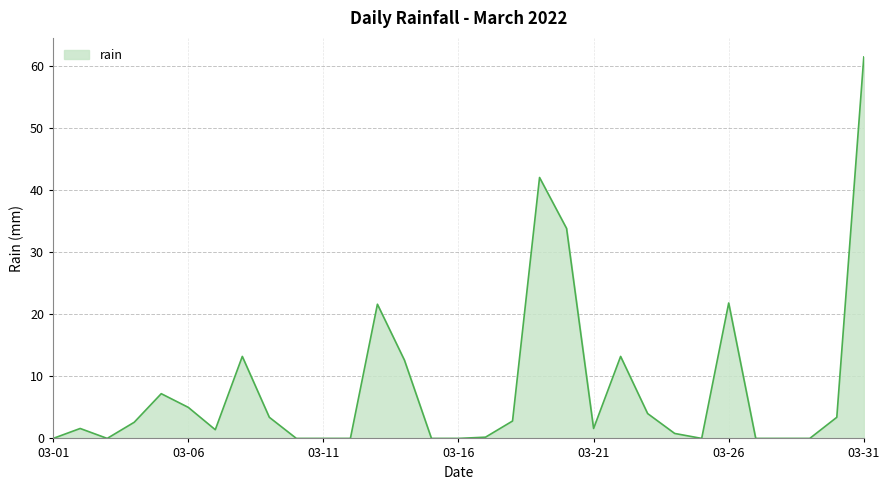

What is the maximum value shown in the chart?

61.4